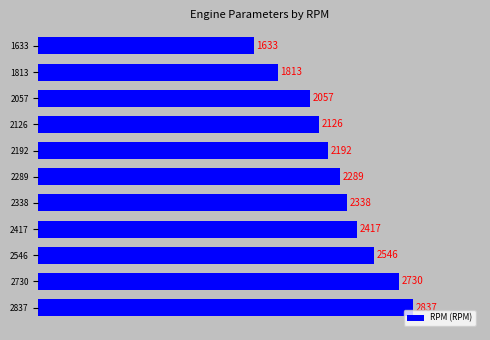

What is the value of the 1st bar from the top?

1633